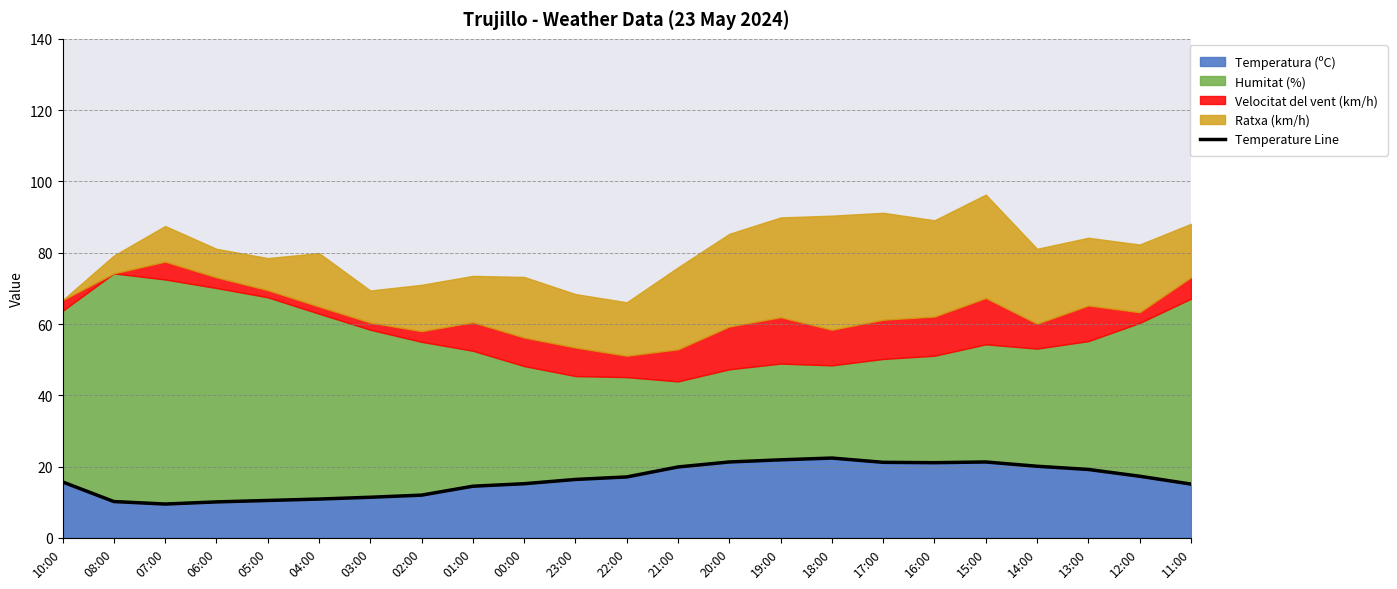

What is the change in value from 05:00 to 22:00?

+6.6